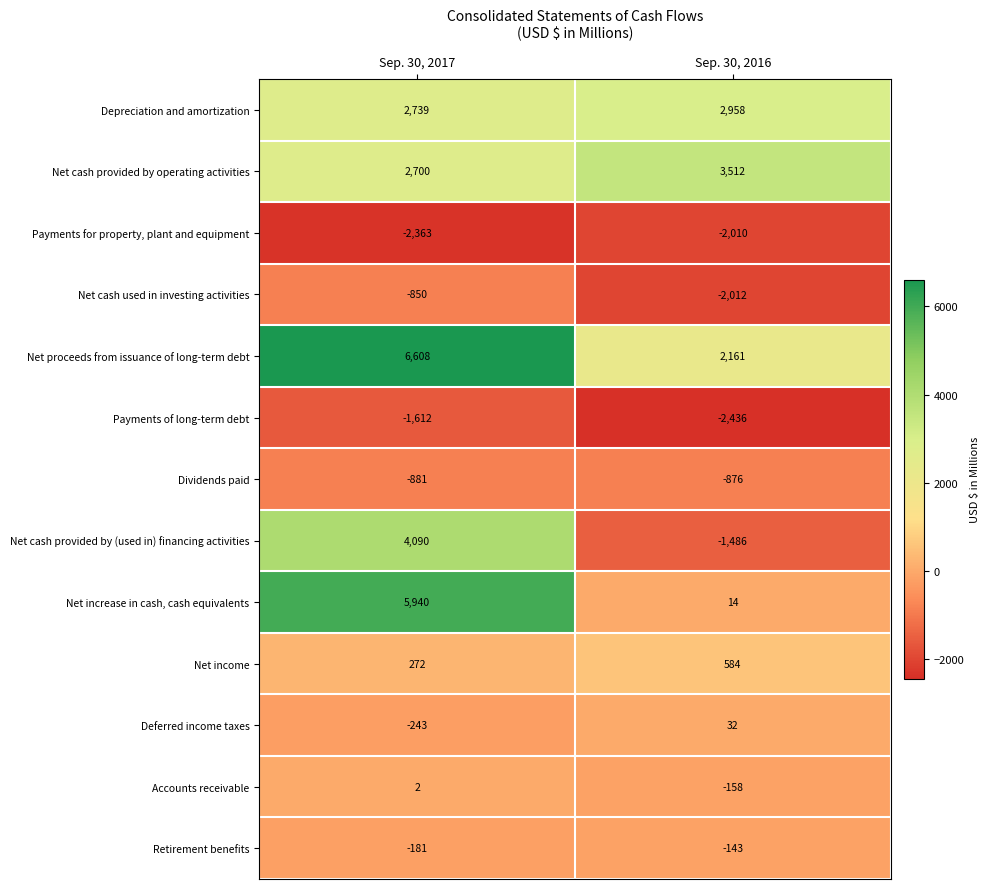

True or false: Net increase in cash, cash equivalents has a value of 5940 at Sep. 30, 2017.

True